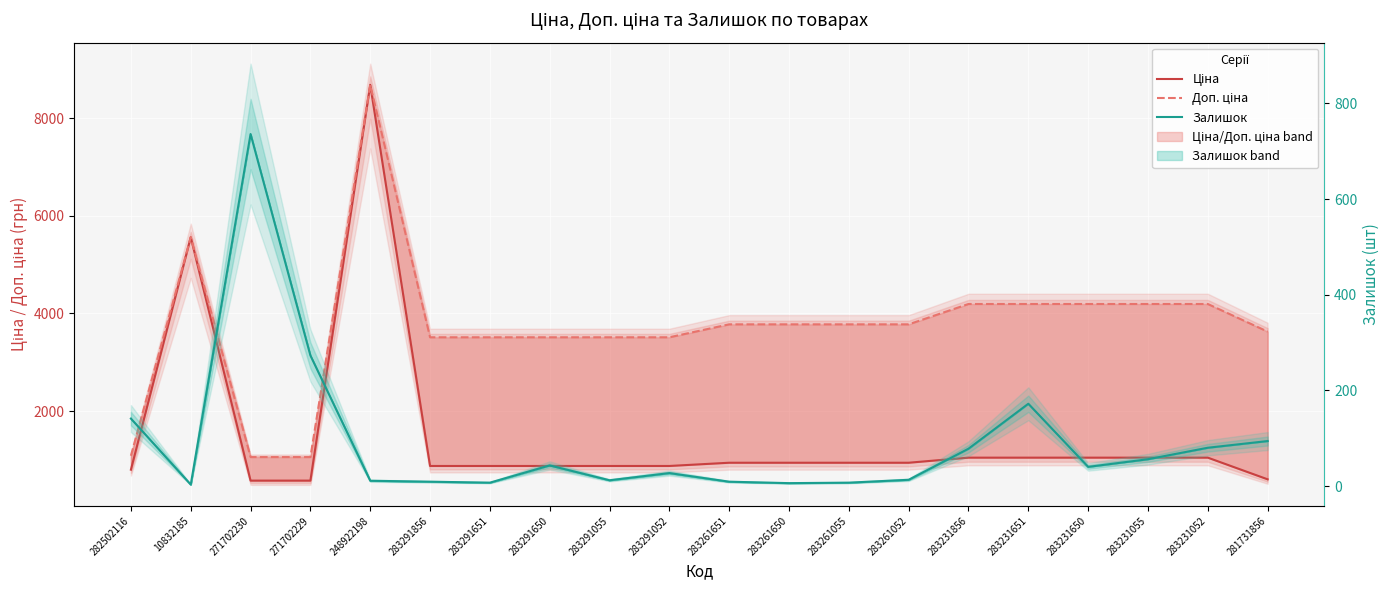

What is the spread (max minus min) of values at 281731856?

3533.9